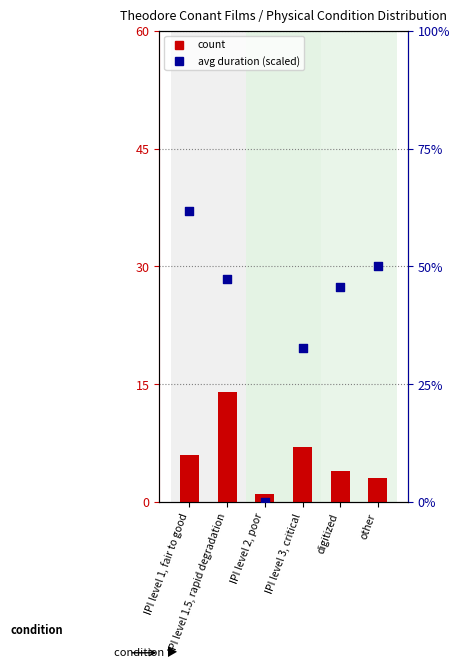

Which series has the largest total across all categories?

percentile rank within the sample